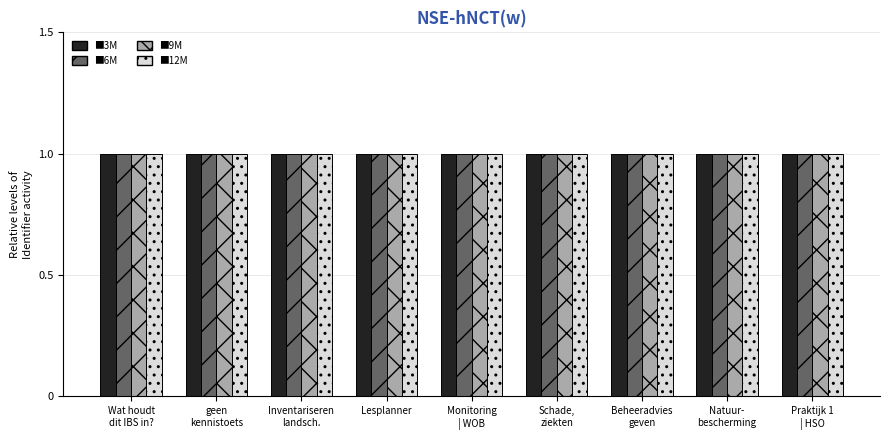

Does the chart contain stacked bars?

No